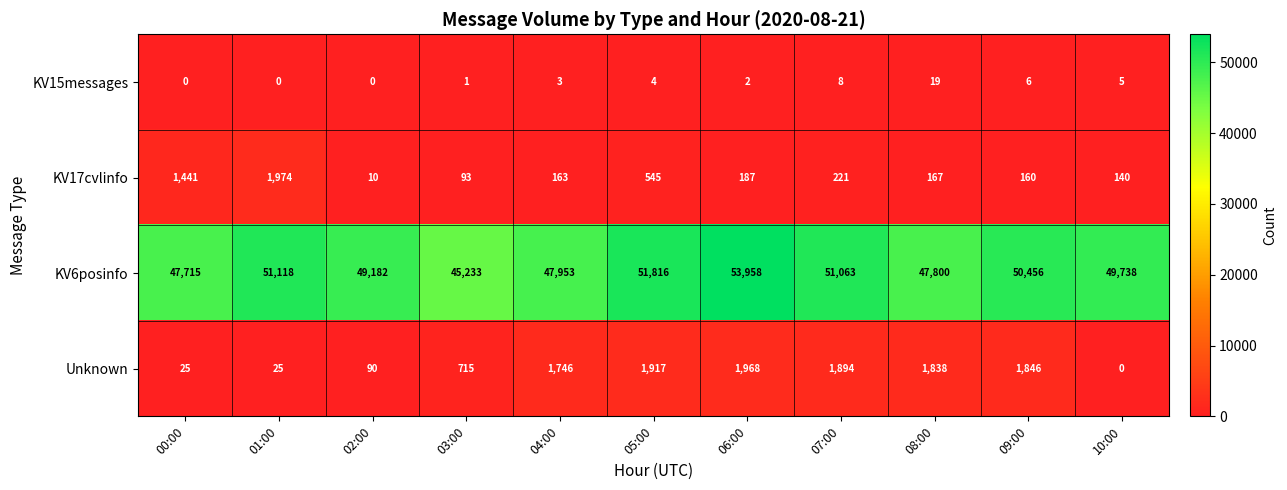

How many series are shown in this chart?

4